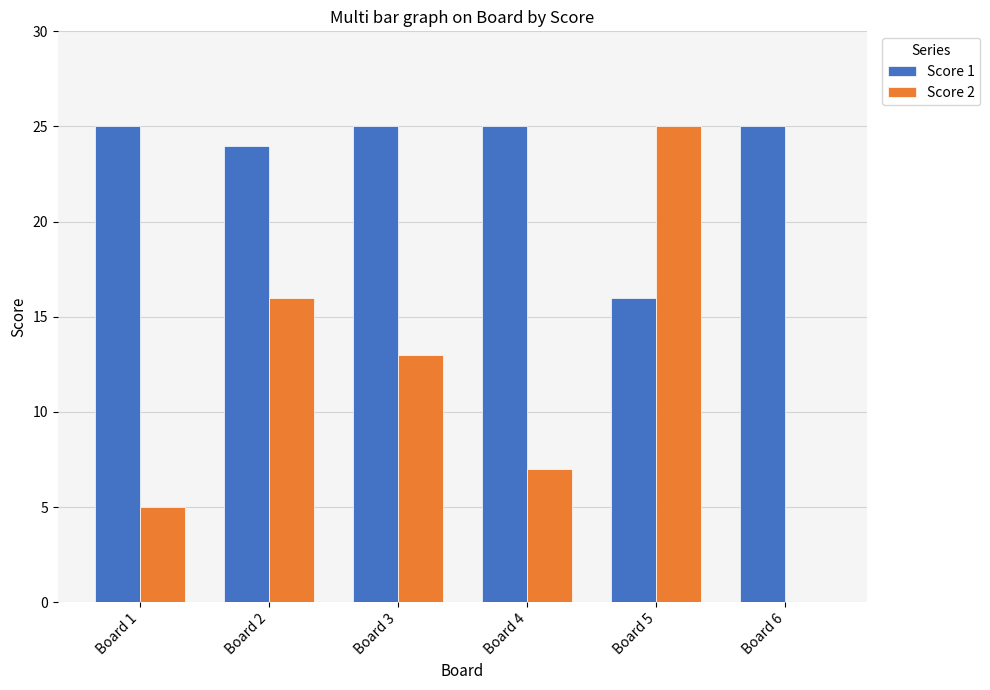

What is the greatest value displayed?

25